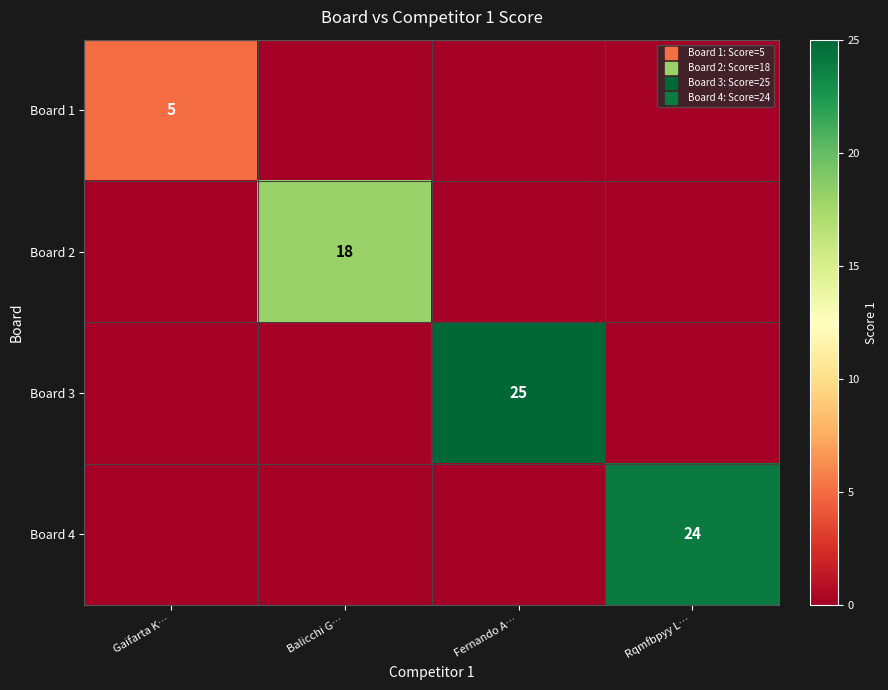

Rank the series at Balicchi G… from highest to lowest value.

Board 2, Board 1, Board 3, Board 4